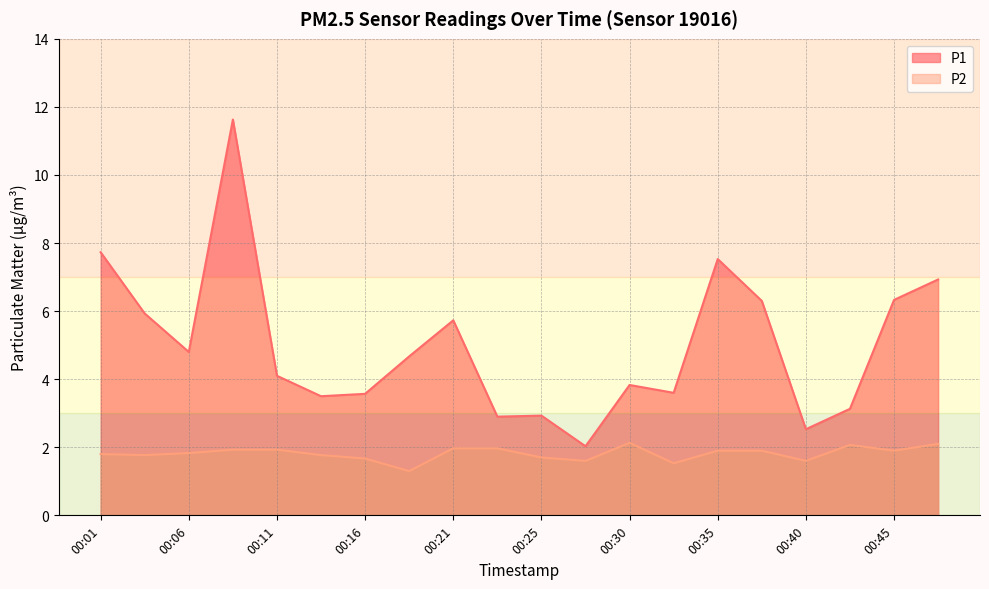

Which series changed the most between 00:08 and 00:40?

P1